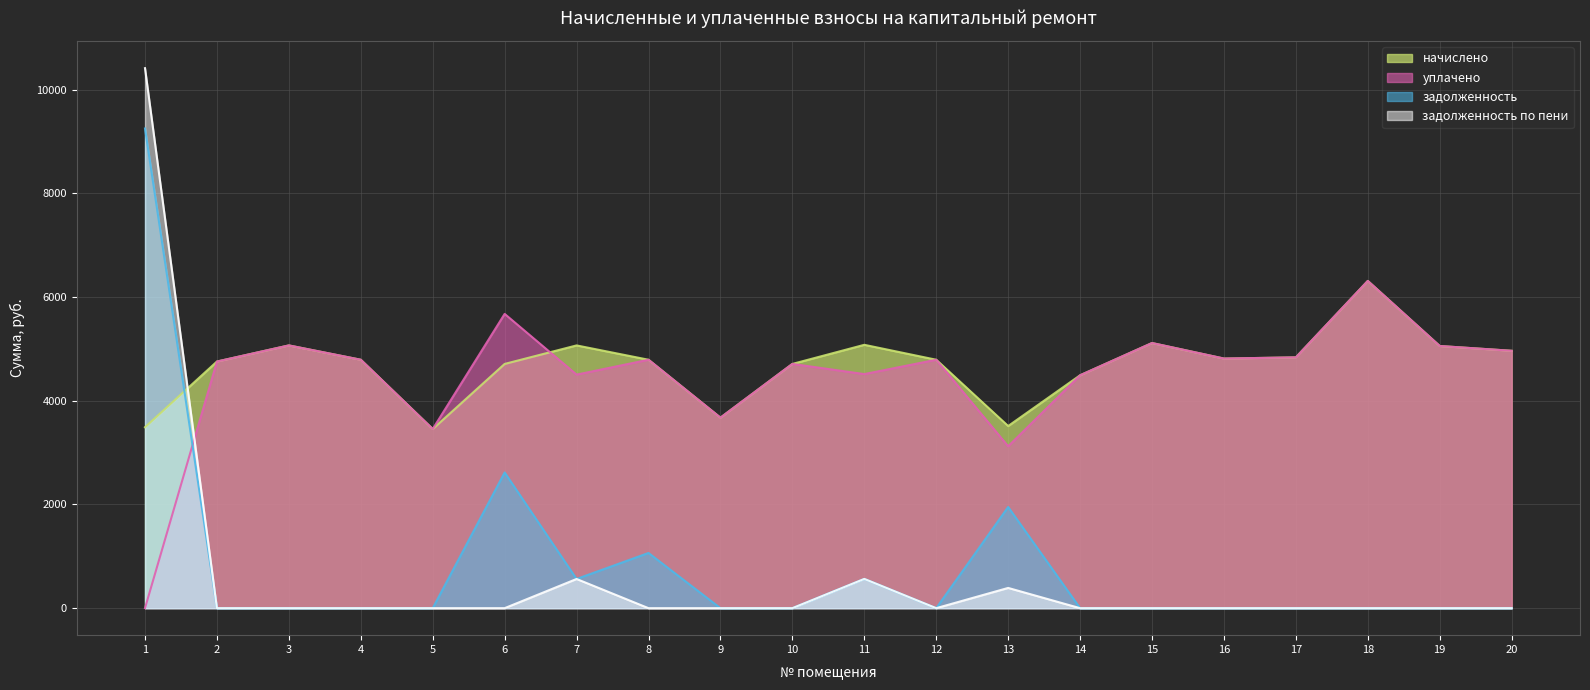

True or false: задолженность по пени and задолженность cross at least once.

False